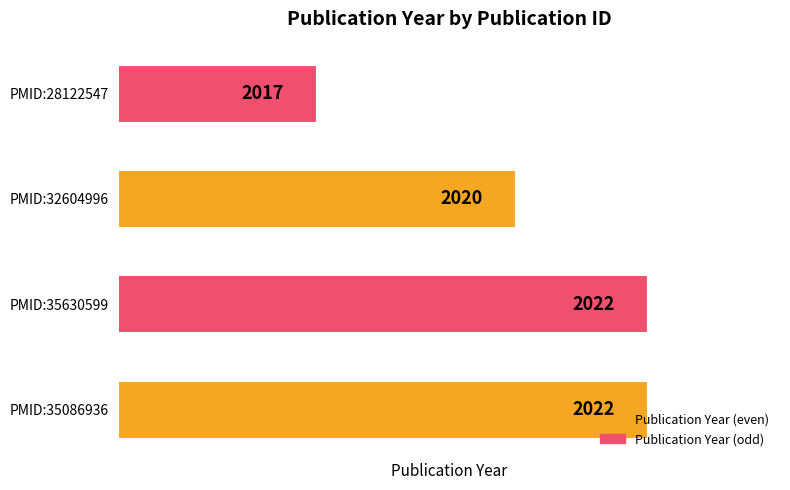

True or false: the data shows 2745 at PMID:35086936.

False